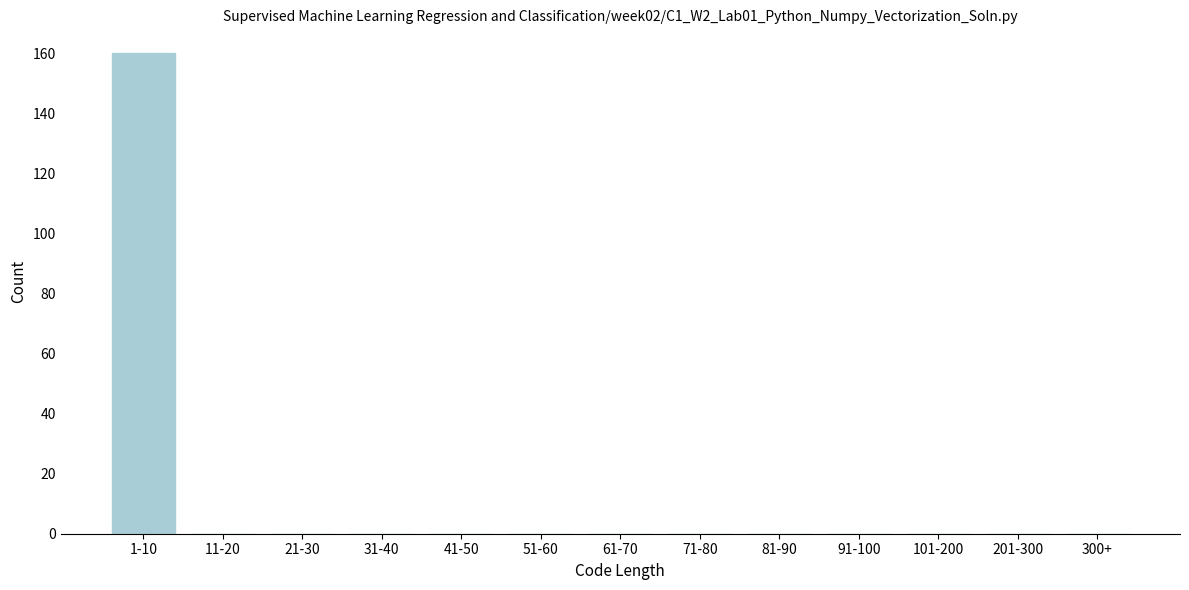

Reading right to left, transcribe all the data shown in this chart.

300+=0	201-300=0	101-200=0	91-100=0	81-90=0	71-80=0	61-70=0	51-60=0	41-50=0	31-40=0	21-30=0	11-20=0	1-10=160